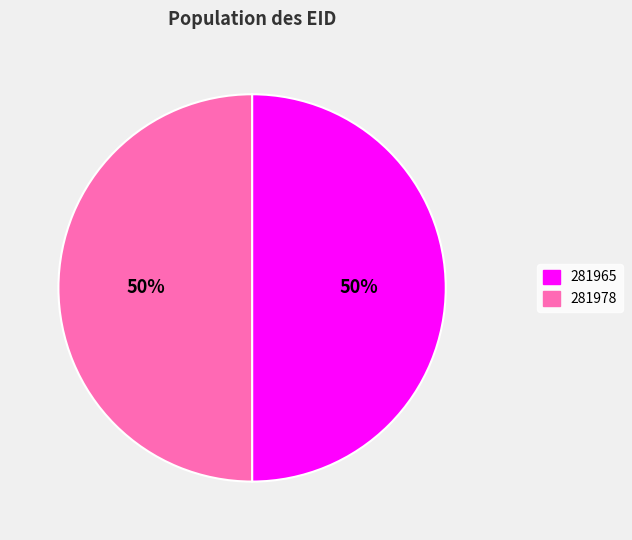

What percentage is the 281978 slice, to the nearest percent?

50%